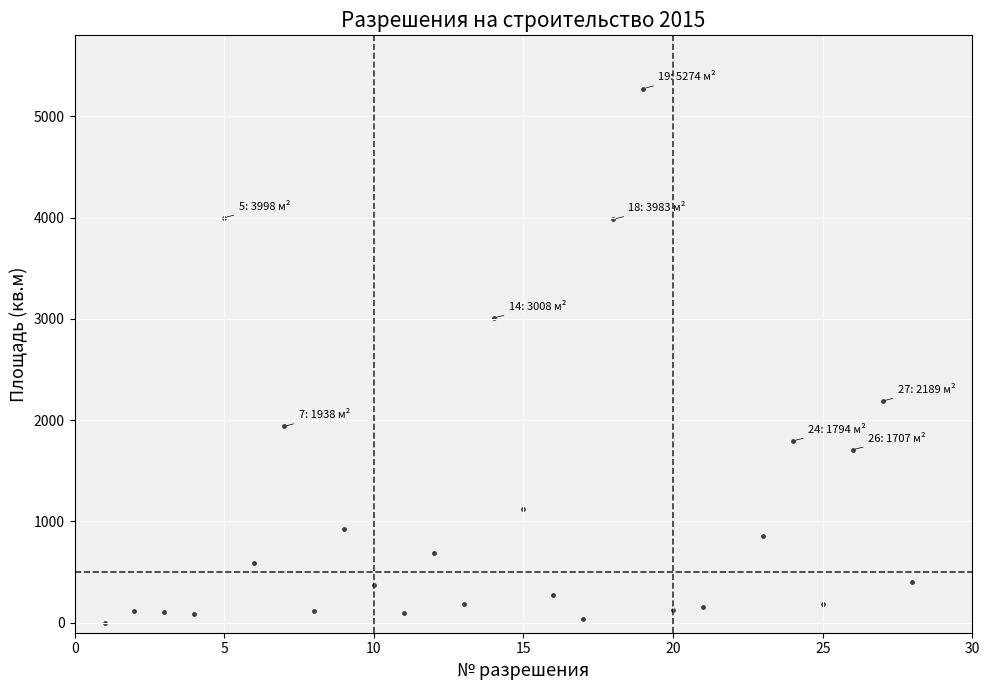

What Y value in the scatter plot is closest to 2637?

3008.3